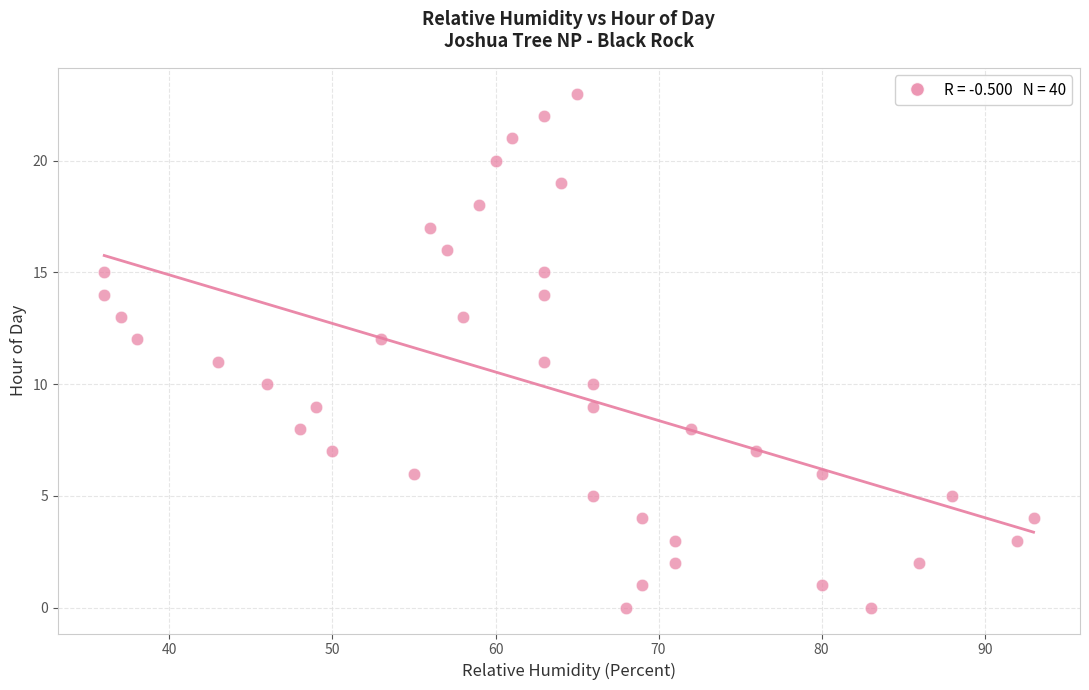

What is the range of Y values (max minus min)?

23